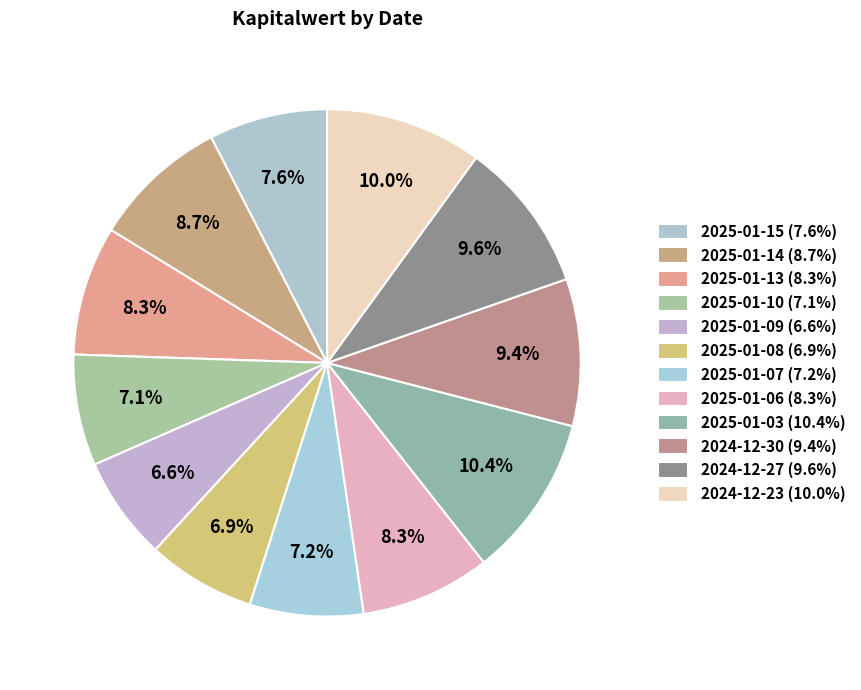

Which slice is the smallest?

2025-01-09